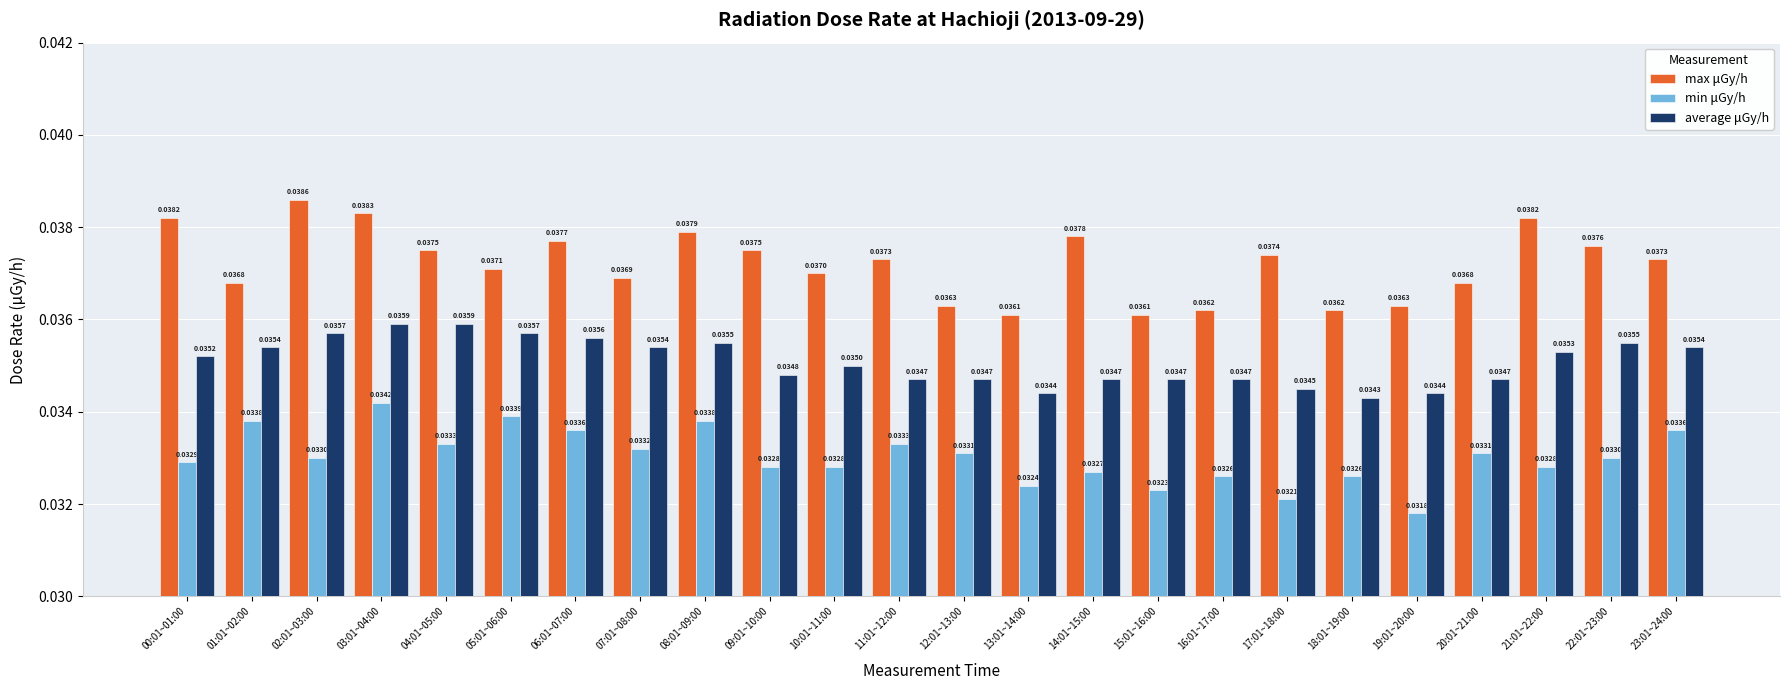

At which label does max μGy/h reach its peak?

02:01~03:00